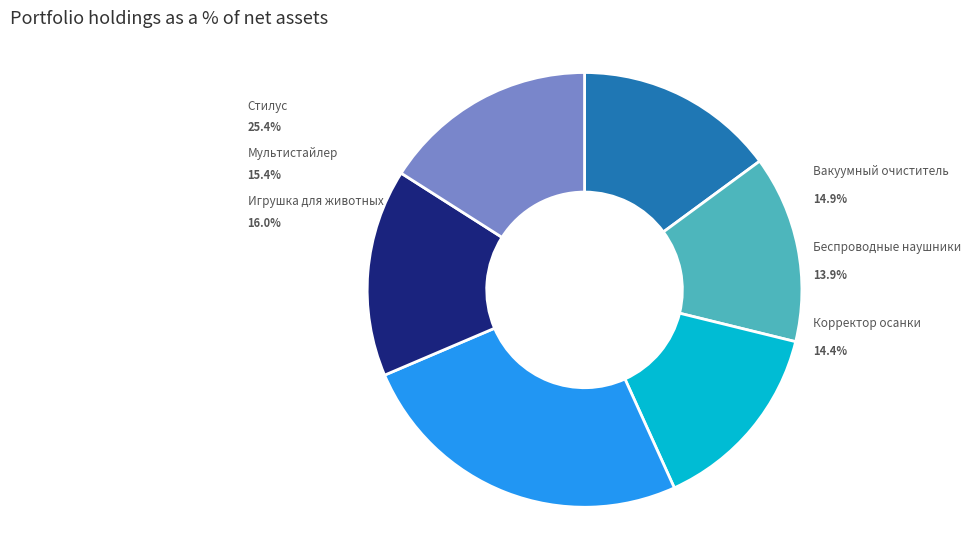

What percentage do Мультистайлер and Игрушка для животных together represent?

31.4%